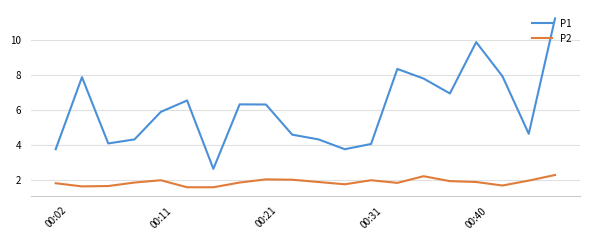

How many distinct data groups are displayed?

2